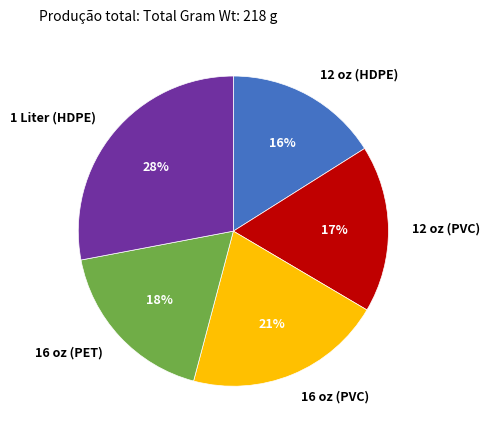

Approximately how many times larger is the value at 16 oz (PET) compared to 1 Liter (HDPE)?

0.6